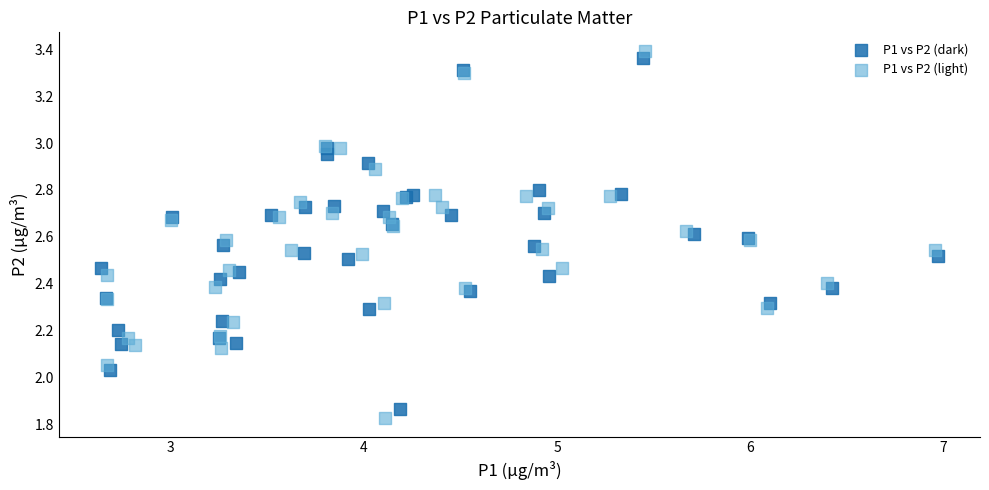

Which series has the widest spread of Y values?

P1 vs P2 (light)